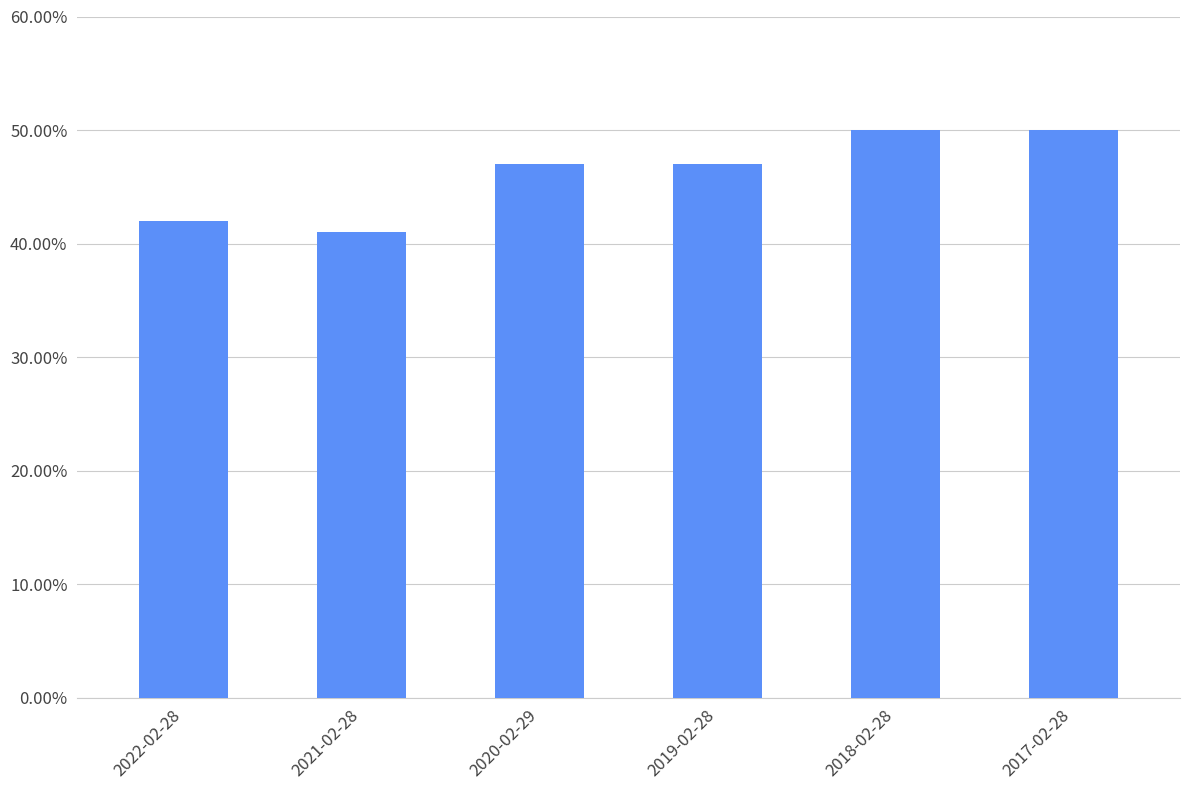

Which label corresponds to the largest value in the chart?

2018-02-28